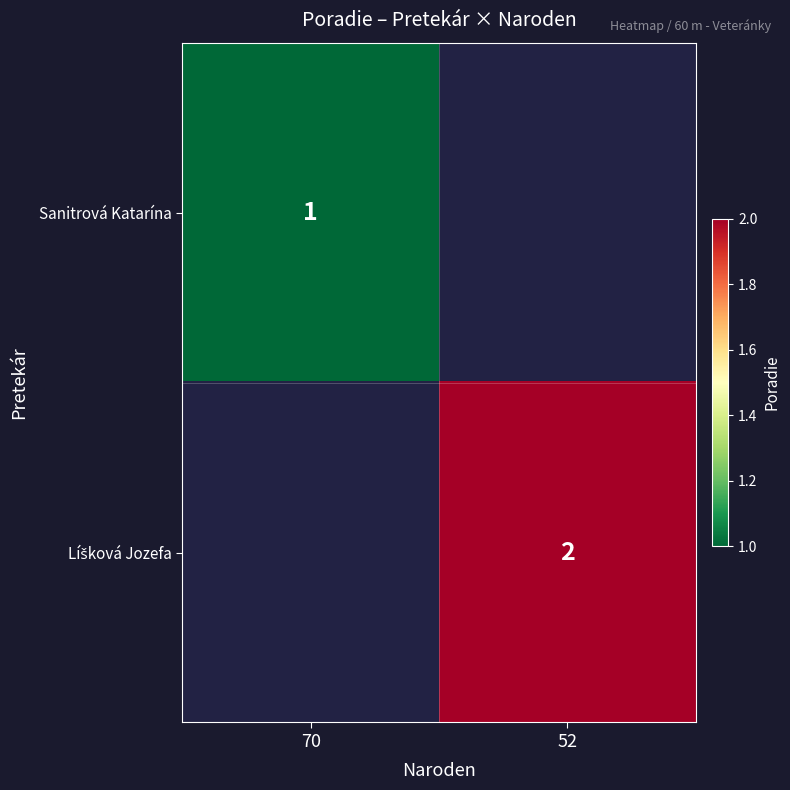

The value of Sanitrová Katarína at 70 is 1. True or false?

True